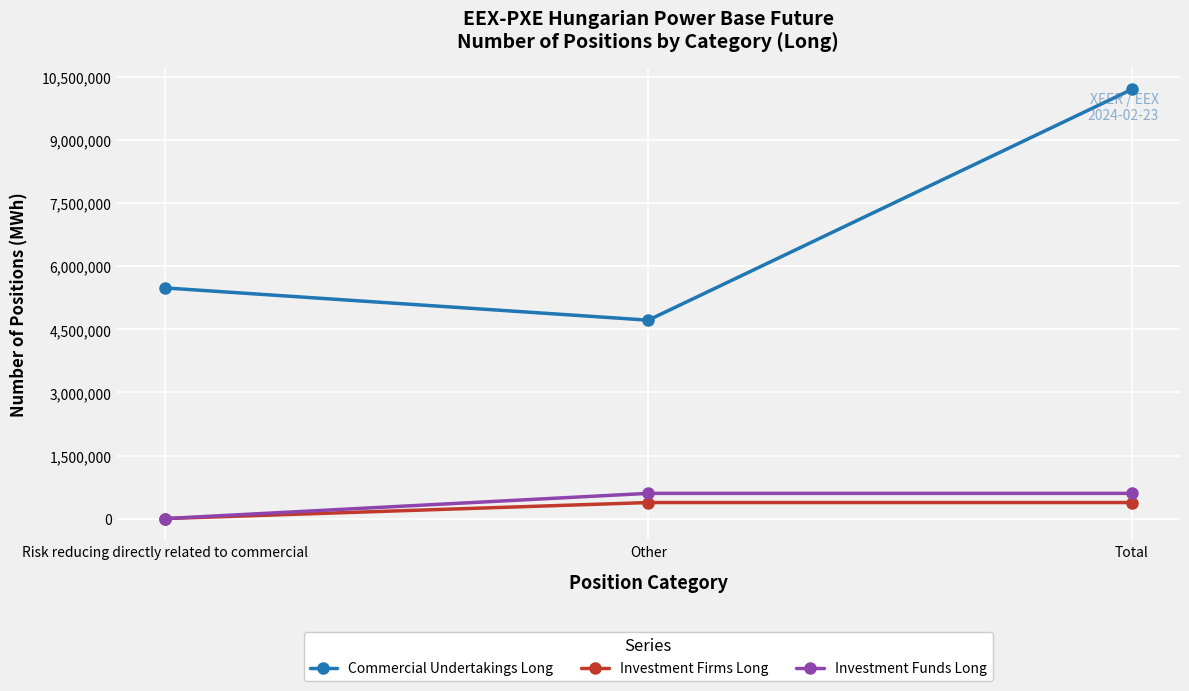

Reading right to left, what are all the values shown in this chart?

Commercial Undertakings Long: Total=10205978	Other=4719370	Risk reducing directly related to commercial=5486608
Investment Firms Long: Total=381734	Other=381734	Risk reducing directly related to commercial=0
Investment Funds Long: Total=600069	Other=600069	Risk reducing directly related to commercial=0